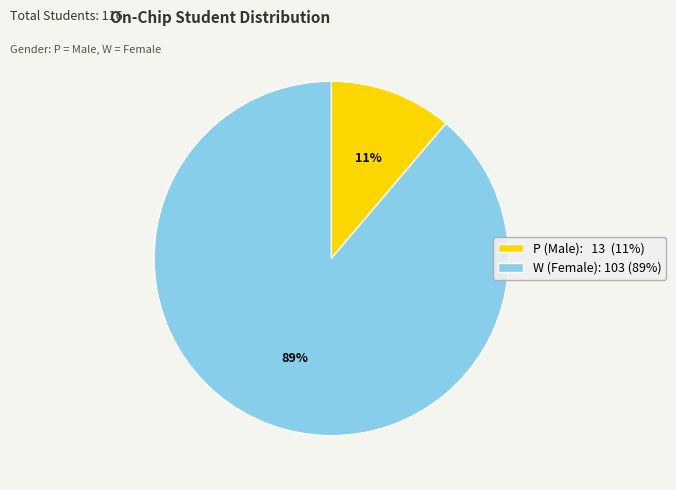

How many segments does this pie chart have?

2